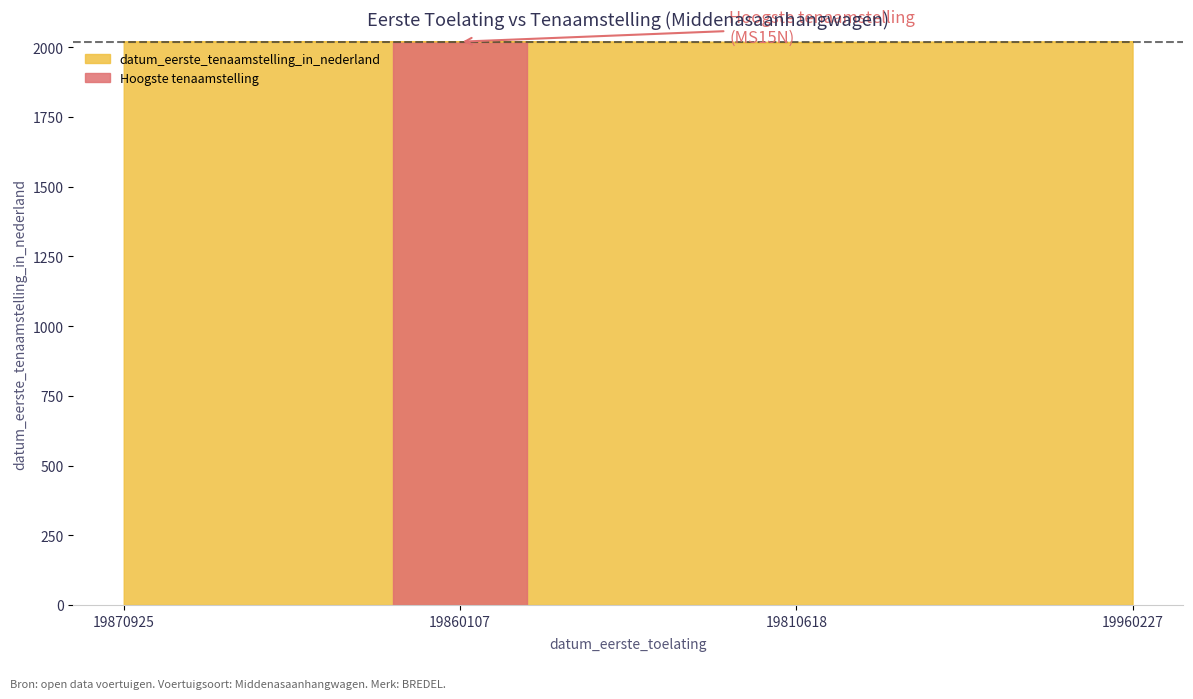

Reading left to right, list all the values displayed in this chart.

19870925=2018.8	19860107=2019.9	19810618=2016.8	19960227=2019.4